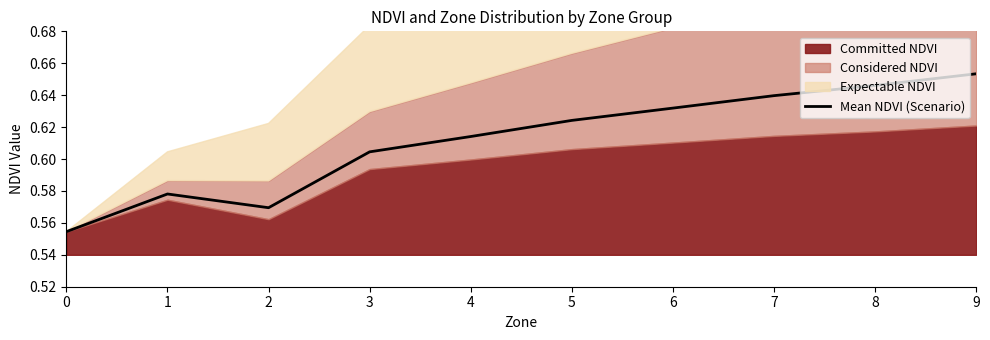

True or false: the data shows 0.2 at 9.

False